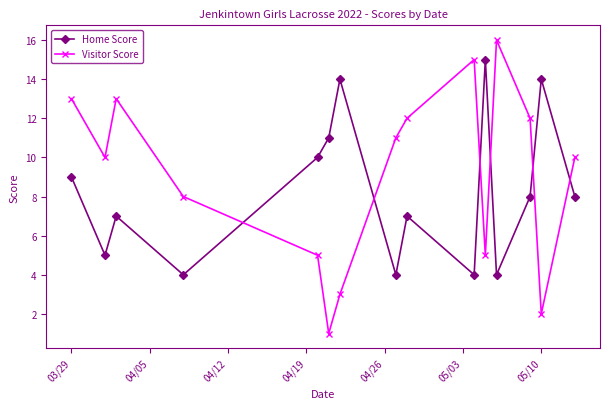

How many distinct data groups are displayed?

2